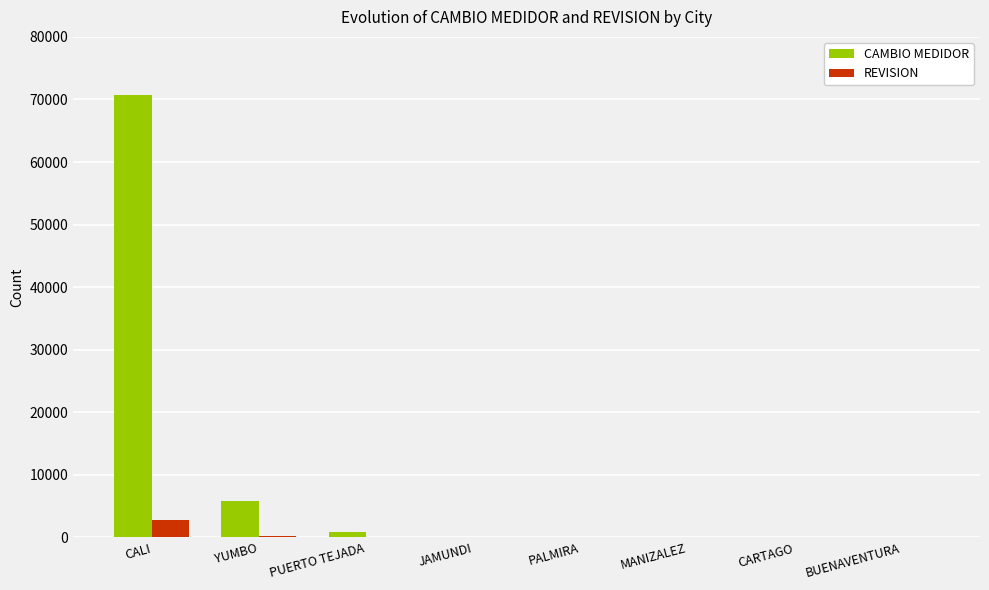

What is the maximum value shown in the chart?

70655